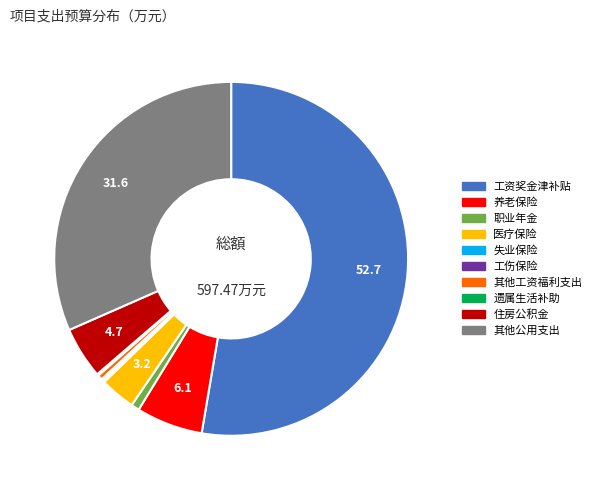

True or false: 其他工资福利支出 accounts for 0% of the total.

True